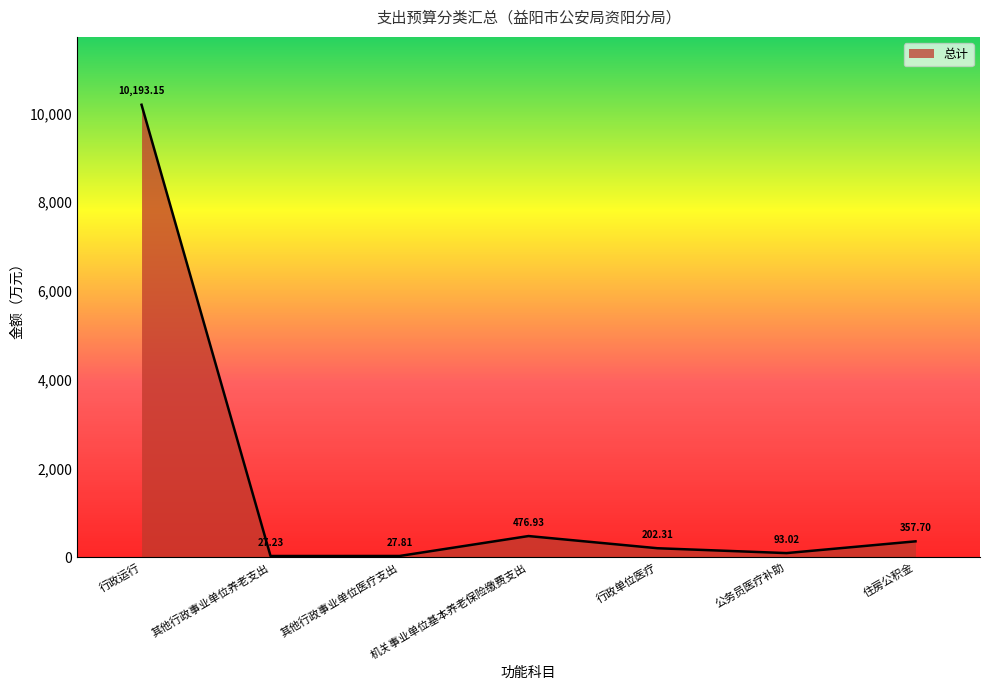

Approximately how many times larger is the value at 行政运行 compared to 公务员医疗补助?

109.6